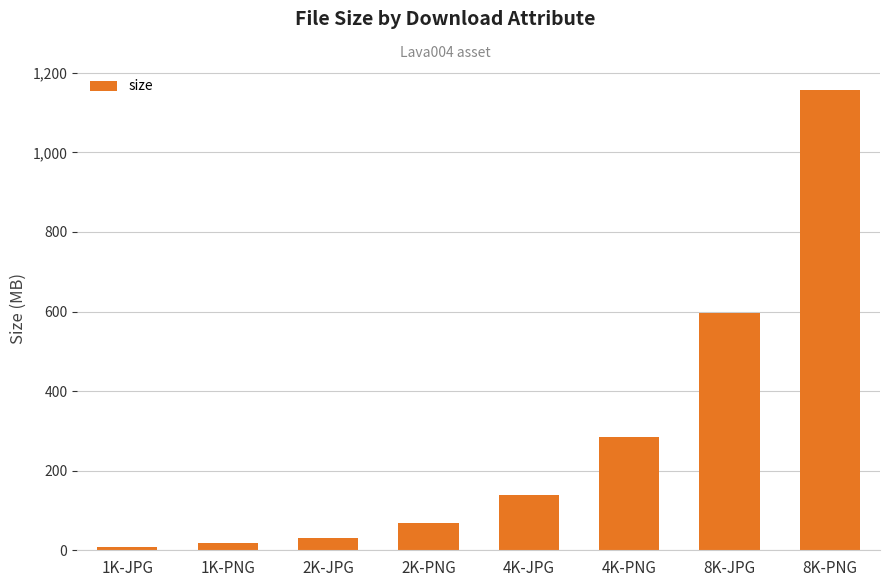

How many bars are there in total?

8